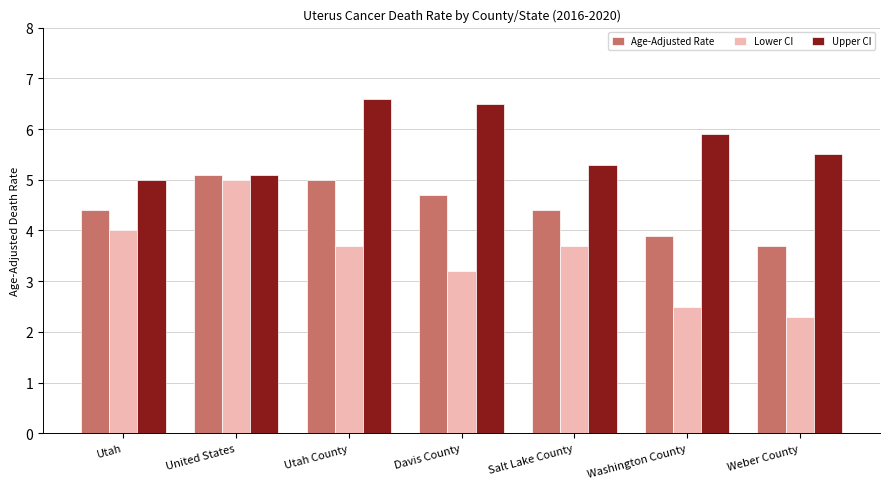

Reading left to right, extract all data points from this chart.

Age-Adjusted Rate: 4.4	5.1	5.0	4.7	4.4	3.9	3.7
Lower CI: 4.0	5.0	3.7	3.2	3.7	2.5	2.3
Upper CI: 5.0	5.1	6.6	6.5	5.3	5.9	5.5